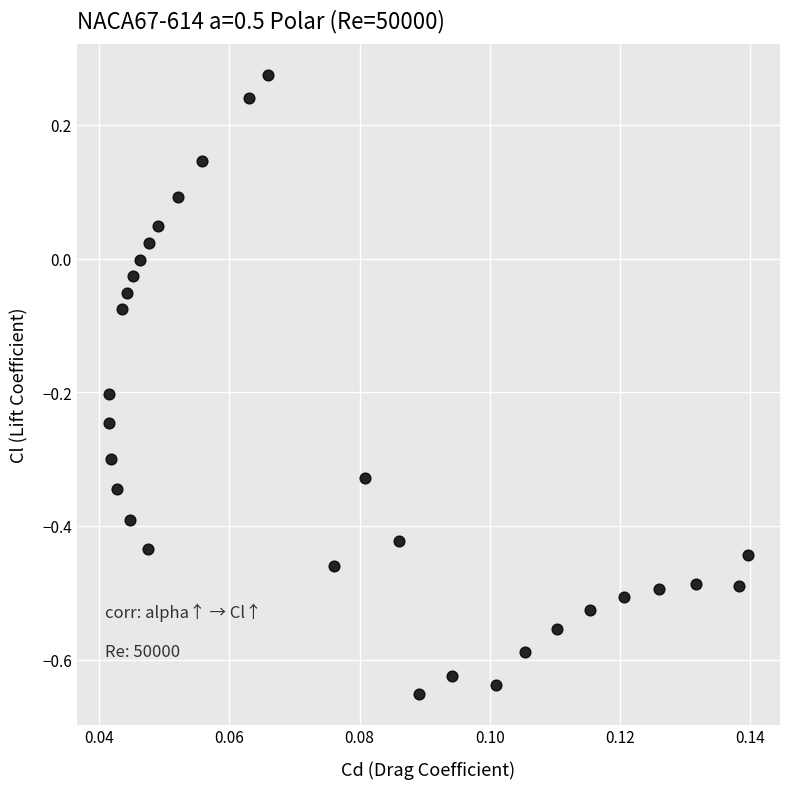

What is the range of Y values (max minus min)?

0.9